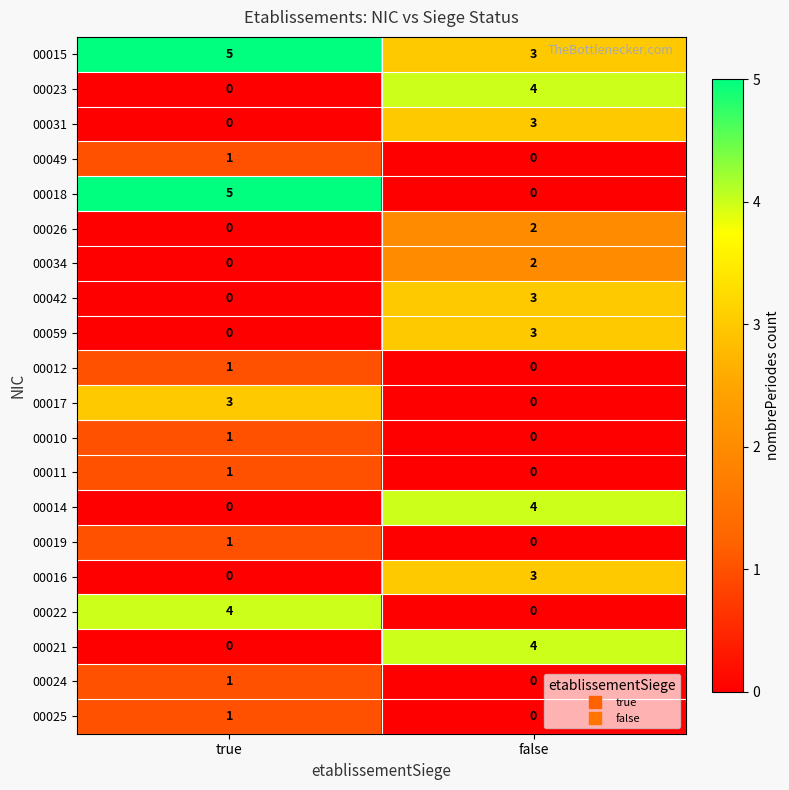

What is the sum of all 00021 values?

4